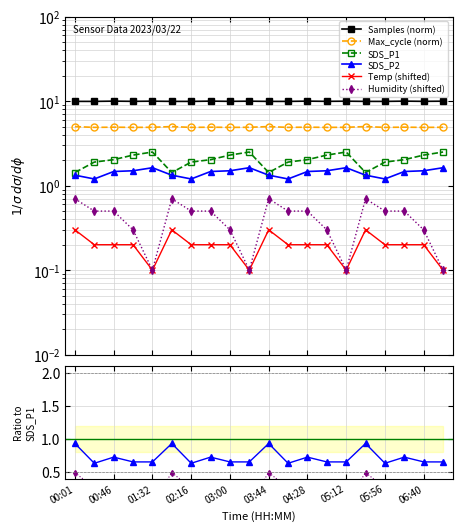

Reading left to right, list all the values displayed in this chart.

Samples: 9.9	9.9	10.0	9.9	10.0	9.9	9.9	10.0	9.9	10.0	9.9	9.9	10.0	9.9	10.0	9.9	9.9	10.0	9.9	10.0
Max_cycle: 5.0	4.9	4.9	4.9	4.9	5.0	4.9	4.9	4.9	4.9	5.0	4.9	4.9	4.9	4.9	5.0	4.9	4.9	4.9	4.9
SDS_P1: 1.4	1.9	2.0	2.3	2.5	1.4	1.9	2.0	2.3	2.5	1.4	1.9	2.0	2.3	2.5	1.4	1.9	2.0	2.3	2.5
SDS_P2: 1.3	1.2	1.5	1.5	1.6	1.3	1.2	1.5	1.5	1.6	1.3	1.2	1.5	1.5	1.6	1.3	1.2	1.5	1.5	1.6
Temp: 0.3	0.2	0.2	0.2	0.1	0.3	0.2	0.2	0.2	0.1	0.3	0.2	0.2	0.2	0.1	0.3	0.2	0.2	0.2	0.1
Humidity: 0.7	0.5	0.5	0.3	0.1	0.7	0.5	0.5	0.3	0.1	0.7	0.5	0.5	0.3	0.1	0.7	0.5	0.5	0.3	0.1